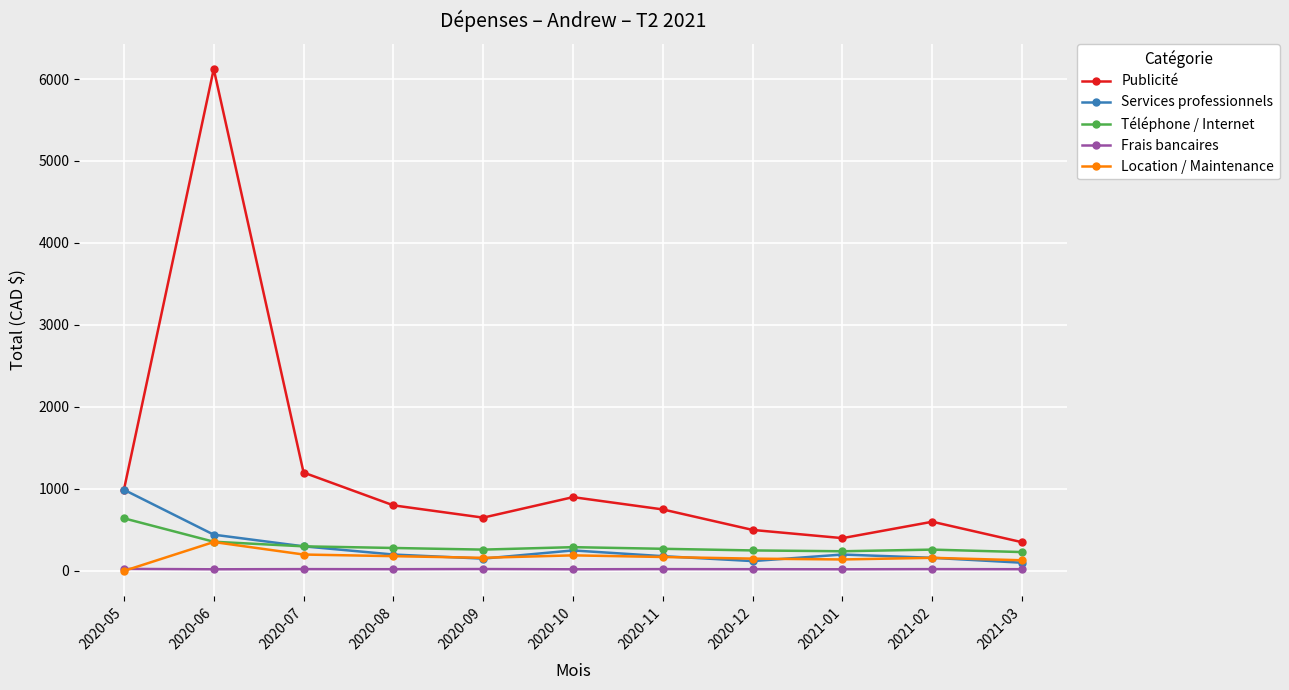

What is the total value across all series at 2020-09?

1243.0